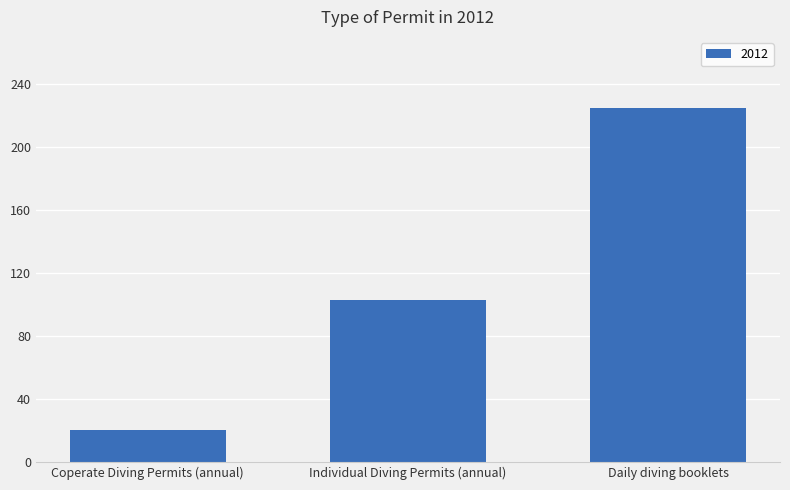

What is the difference between the maximum and minimum values?

205